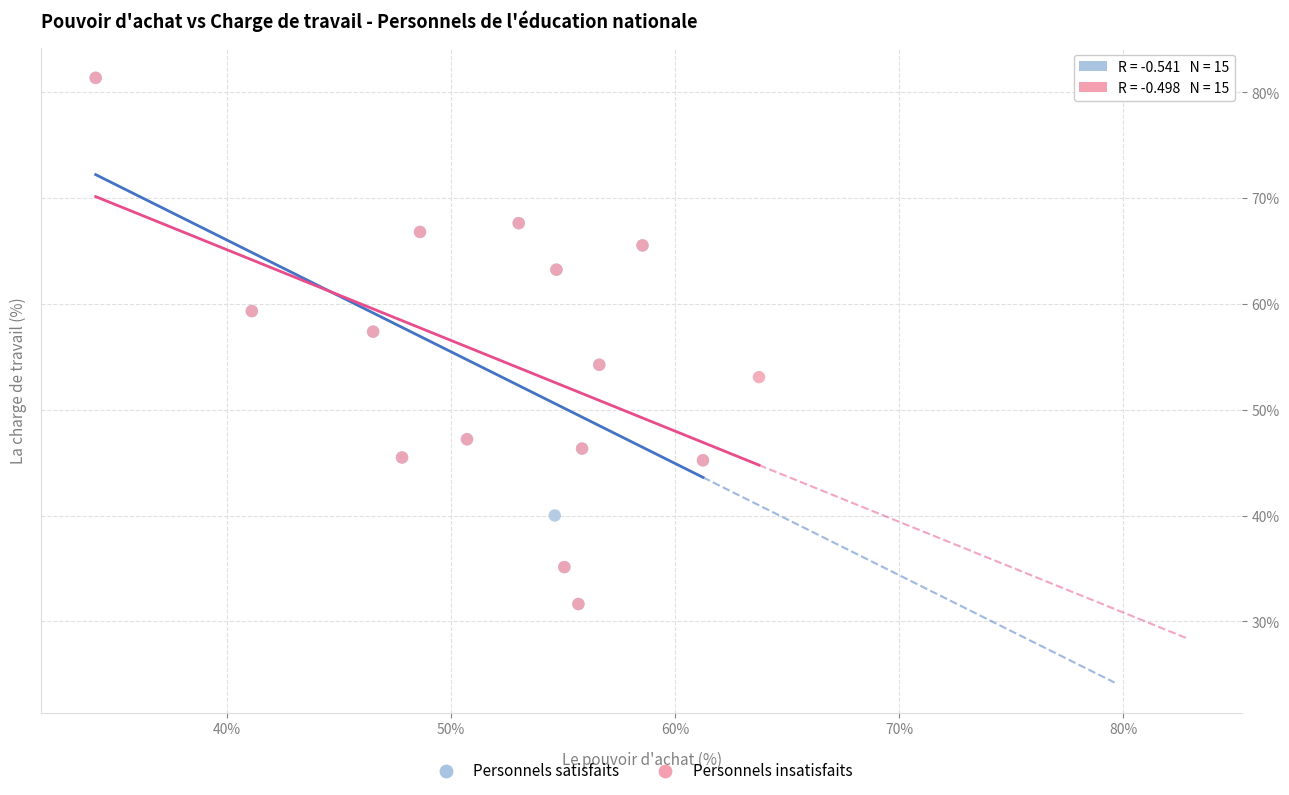

What are all the series names shown in the legend?

Personnels satisfaits, Personnels insatisfaits